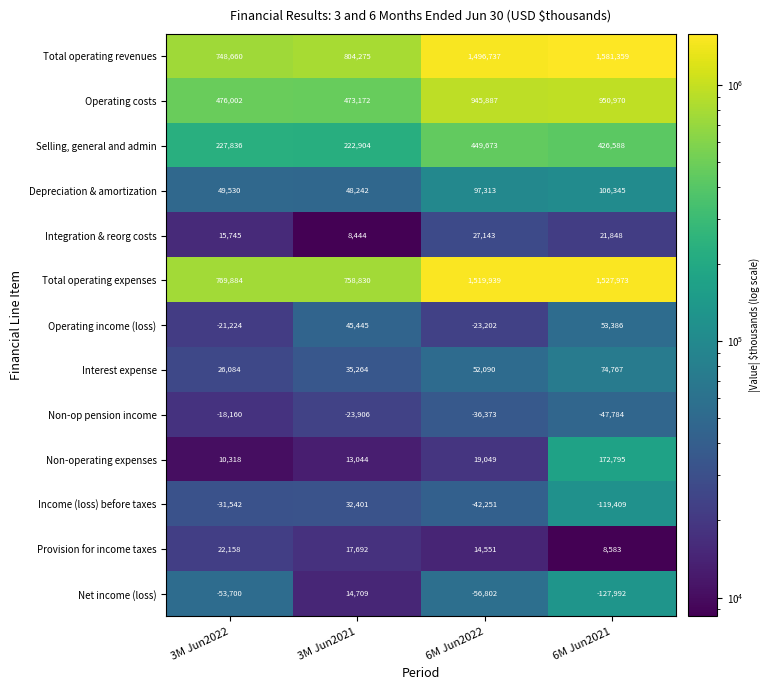

What is the sum of all Income (loss) before taxes values?

-160801